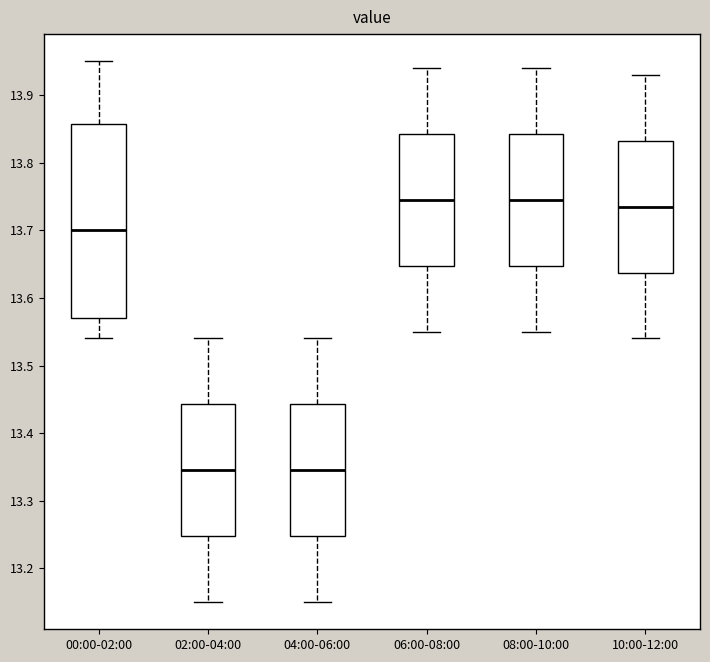

Where does the upper whisker of the box for 08:00-10:00 end on the y-axis? The values are not printed on the chart, so give them approximately, as read against the axis.

13.94